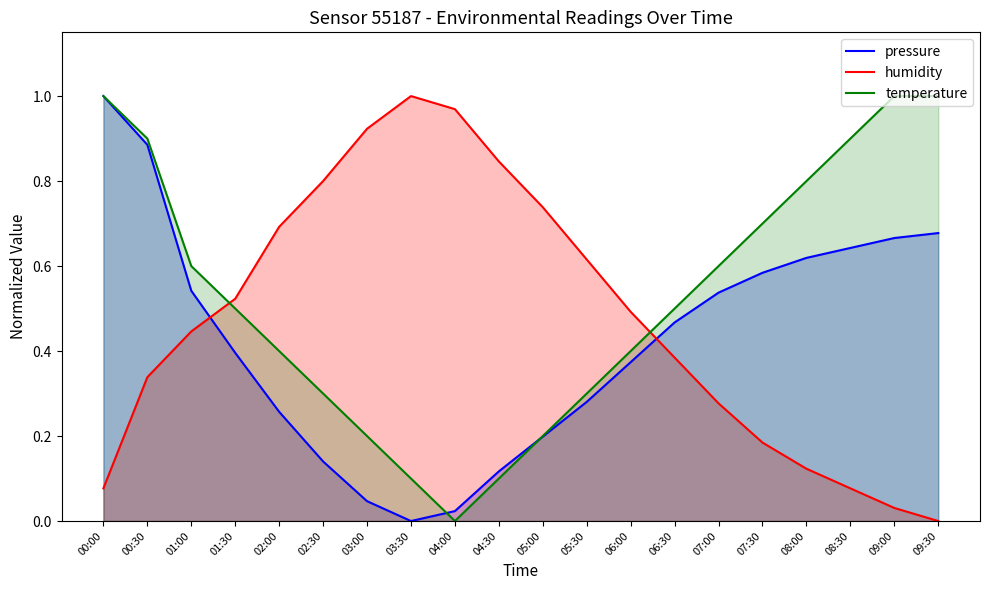

Count the number of data series in this chart.

3